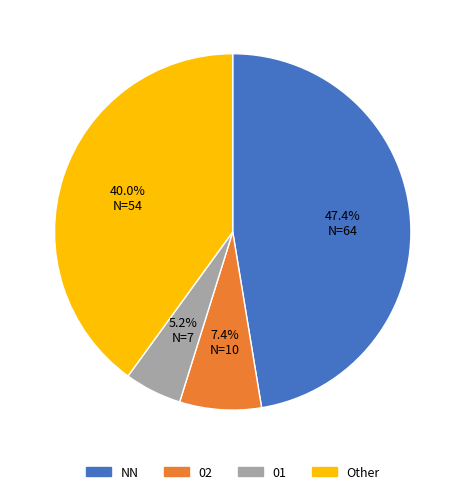

To the nearest percent, what is the difference between the largest and smallest slice percentages?

42%